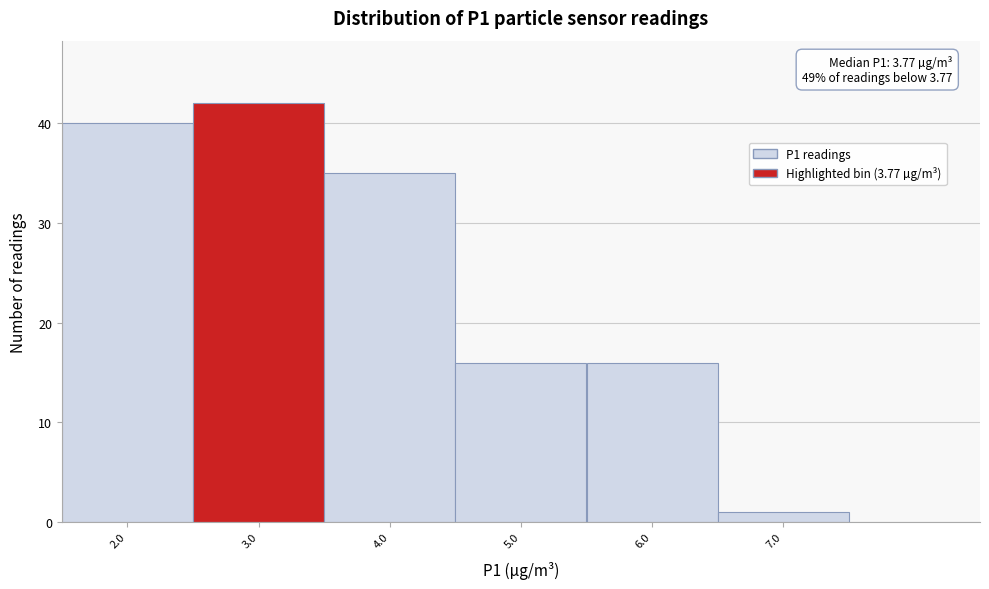

Reading right to left, transcribe all the data shown in this chart.

1	16	16	35	42	40